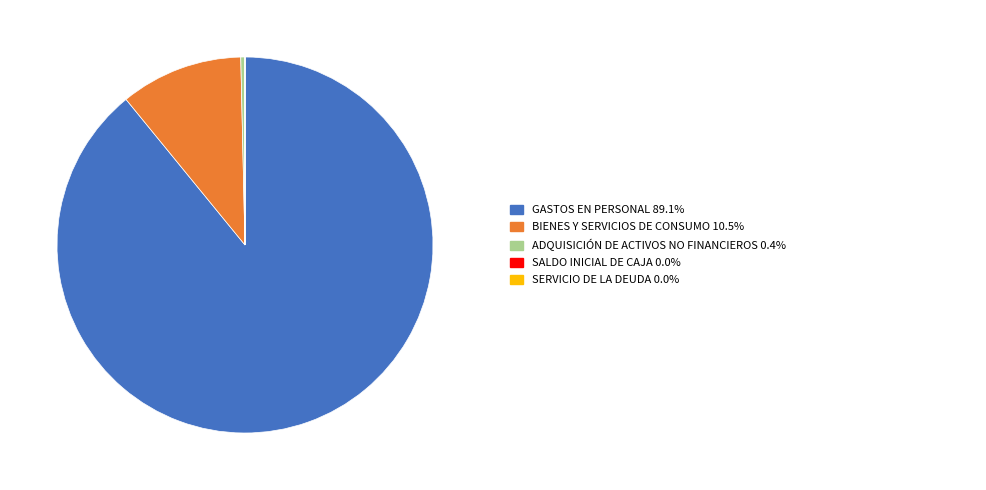

Does any single category account for the majority?

Yes